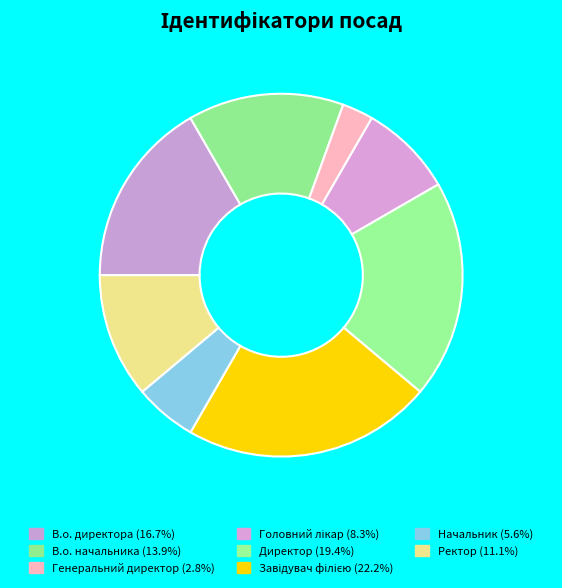

Which slice is the largest?

Завідувач філією